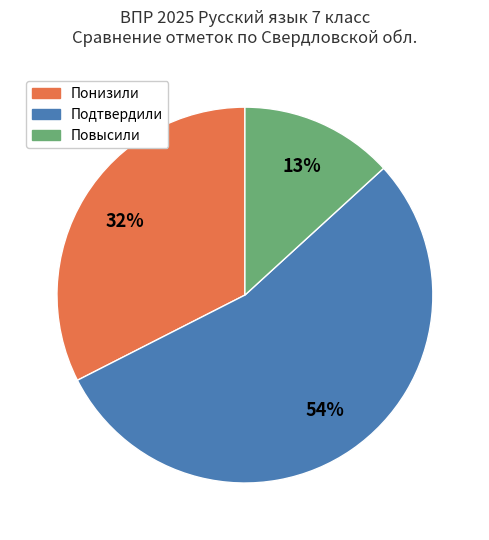

To the nearest percent, what portion does Понизили represent?

32%